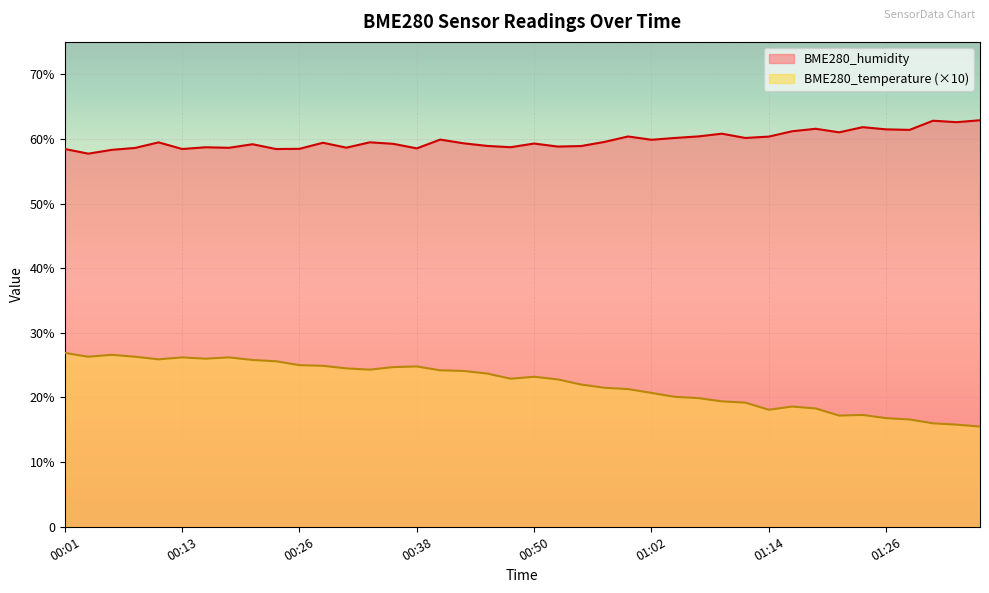

What is the difference between the maximum and minimum values in the BME280_humidity series?

5.2